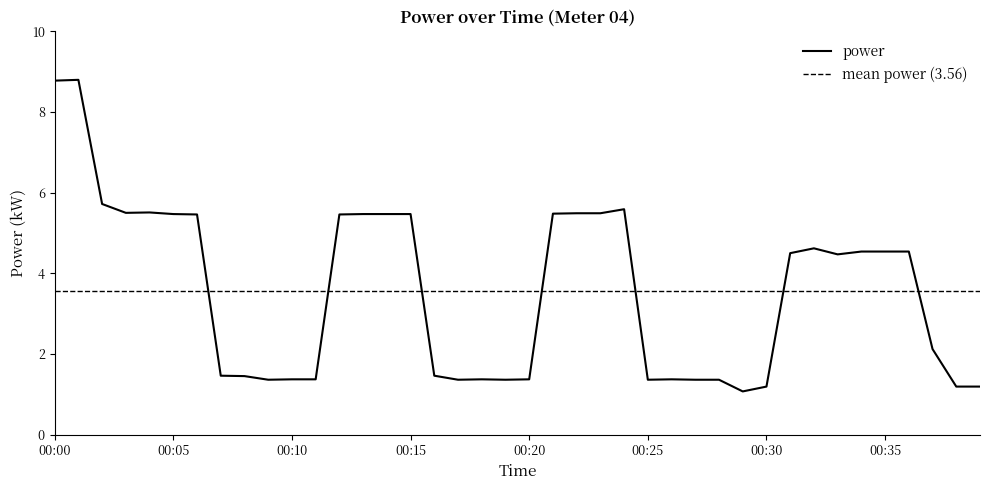

The chart shows a value of 0.8 at 00:39. True or false?

False